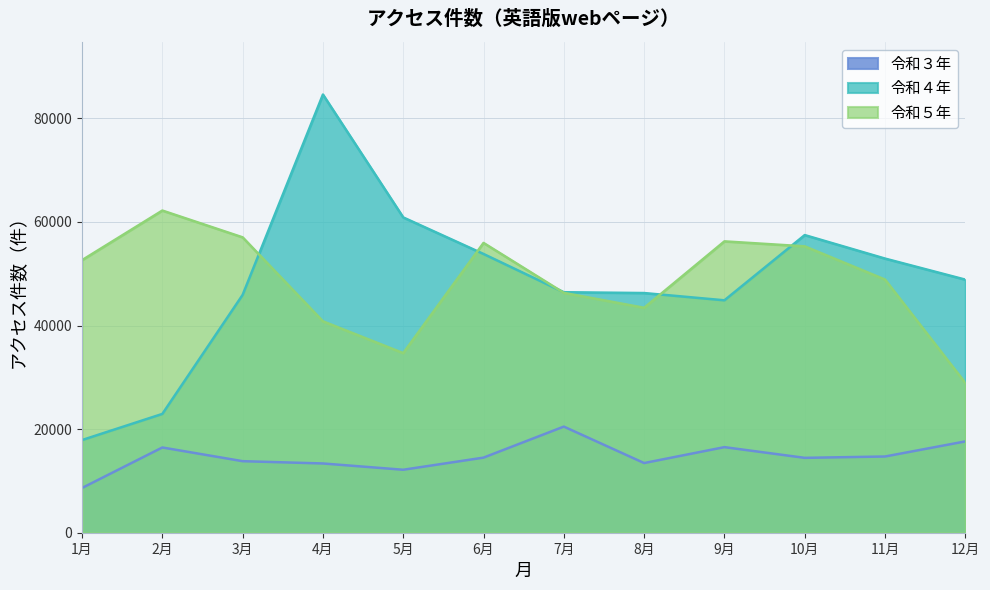

At 11月, list the series in order from smallest to largest.

令和３年, 令和５年, 令和４年